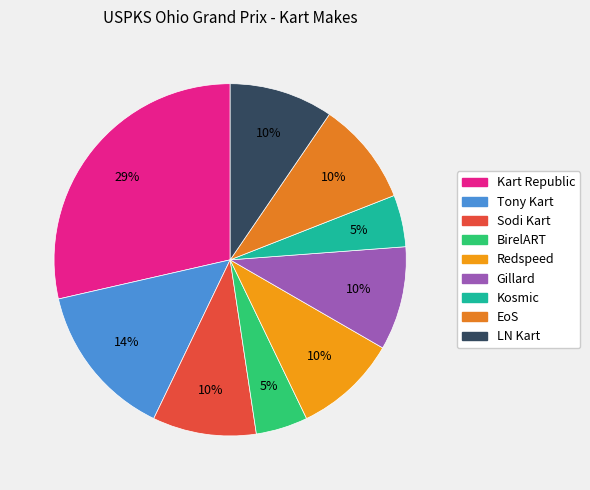

Which slice is the smallest?

BirelART